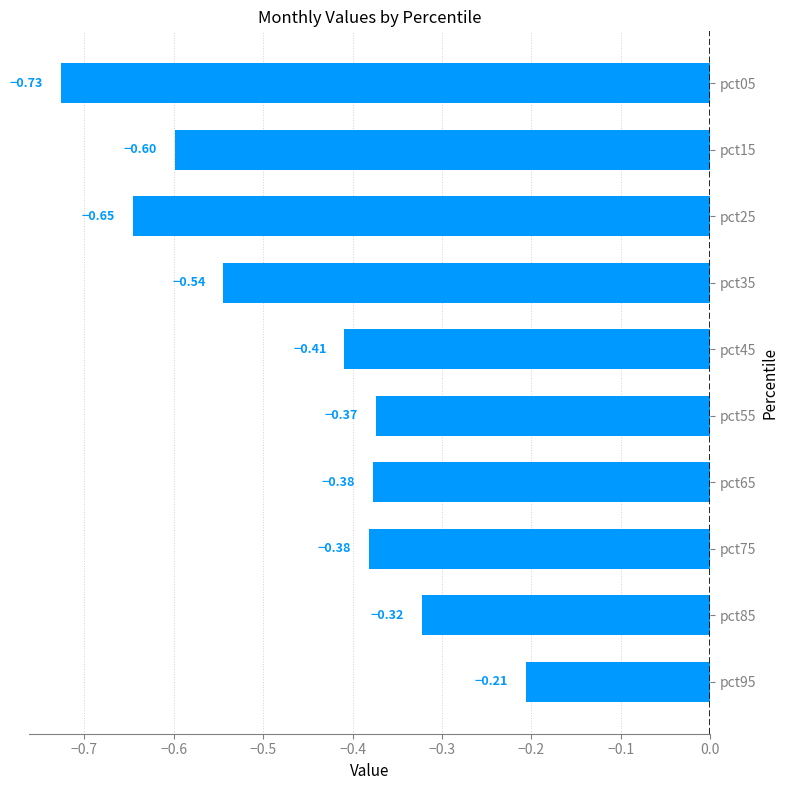

Between pct25 and pct45, which is larger?

pct45